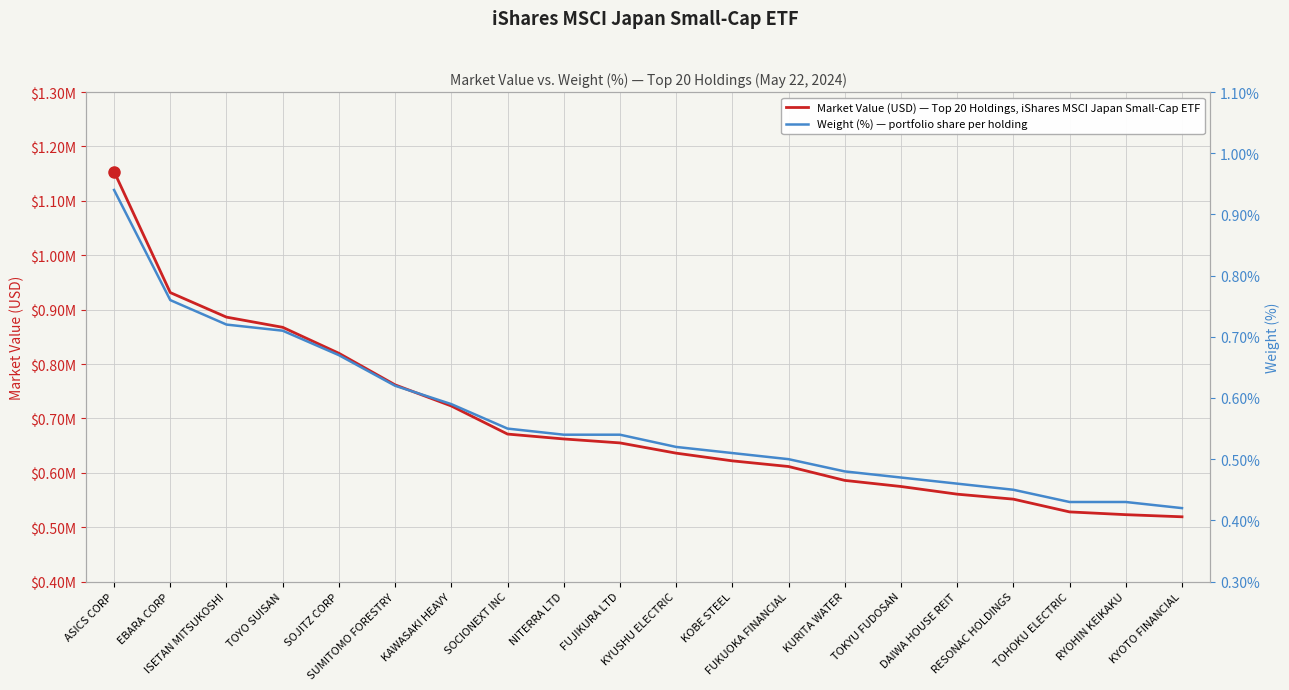

Reading left to right, what are all the values shown in this chart?

Market Value (USD): ASICS CORP=1153817.0	EBARA CORP=931320.9	ISETAN MITSUKOSHI=886183.0	TOYO SUISAN=867458.9	SOJITZ CORP=819714.4	SUMITOMO FORESTRY=761652.1	KAWASAKI HEAVY=722813.6	SOCIONEXT INC=671159.2	NITERRA LTD=662188.2	FUJIKURA LTD=654911.4	KYUSHU ELECTRIC=636067.7	KOBE STEEL=621899.7	FUKUOKA FINANCIAL=611500.4	KURITA WATER=585966.5	TOKYU FUDOSAN=574758.0	DAIWA HOUSE REIT=560638.9	RESONAC HOLDINGS=551494.0	TOHOKU ELECTRIC=528034.5	RYOHIN KEIKAKU=522951.6	KYOTO FINANCIAL=519041.7
Weight (%): ASICS CORP=0.9	EBARA CORP=0.8	ISETAN MITSUKOSHI=0.7	TOYO SUISAN=0.7	SOJITZ CORP=0.7	SUMITOMO FORESTRY=0.6	KAWASAKI HEAVY=0.6	SOCIONEXT INC=0.6	NITERRA LTD=0.5	FUJIKURA LTD=0.5	KYUSHU ELECTRIC=0.5	KOBE STEEL=0.5	FUKUOKA FINANCIAL=0.5	KURITA WATER=0.5	TOKYU FUDOSAN=0.5	DAIWA HOUSE REIT=0.5	RESONAC HOLDINGS=0.5	TOHOKU ELECTRIC=0.4	RYOHIN KEIKAKU=0.4	KYOTO FINANCIAL=0.4